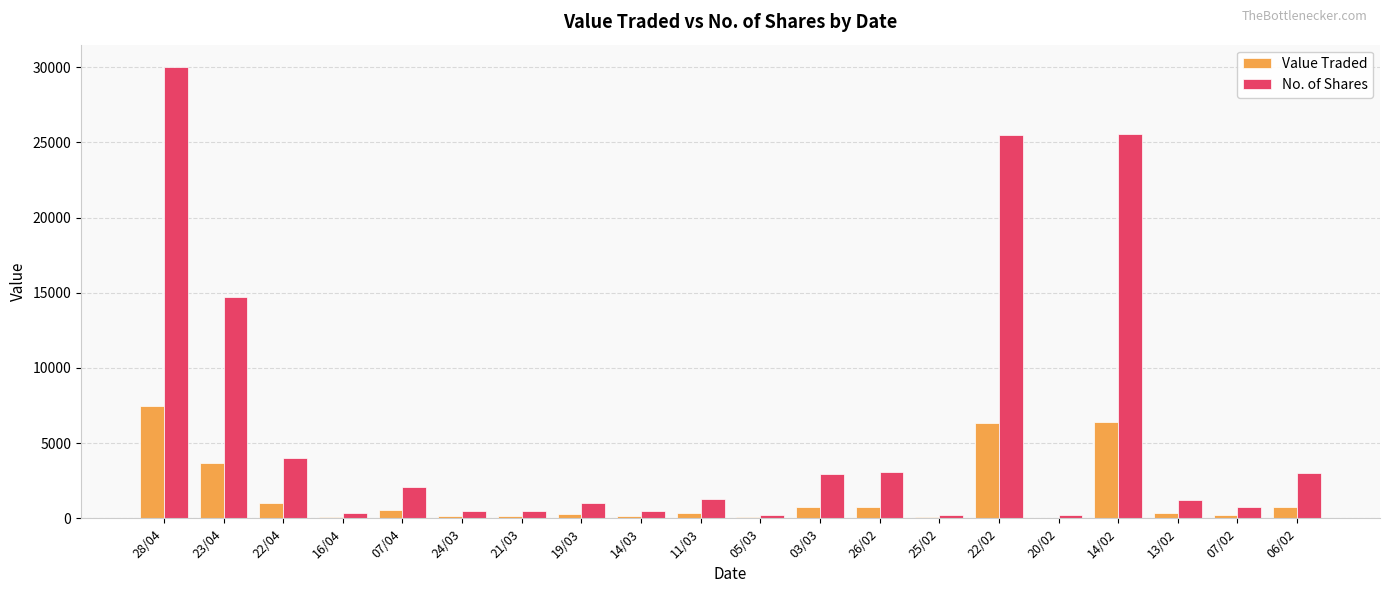

Is the value of No. of Shares at 24/03 greater than the value of Value Traded at 16/04?

Yes